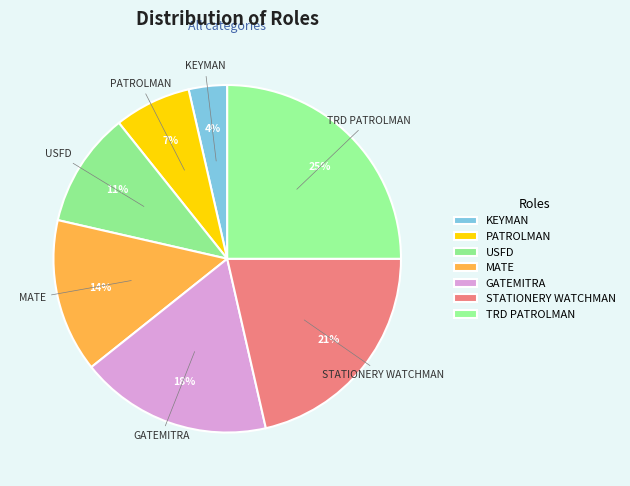

What percentage is the TRD PATROLMAN slice, to the nearest percent?

25%